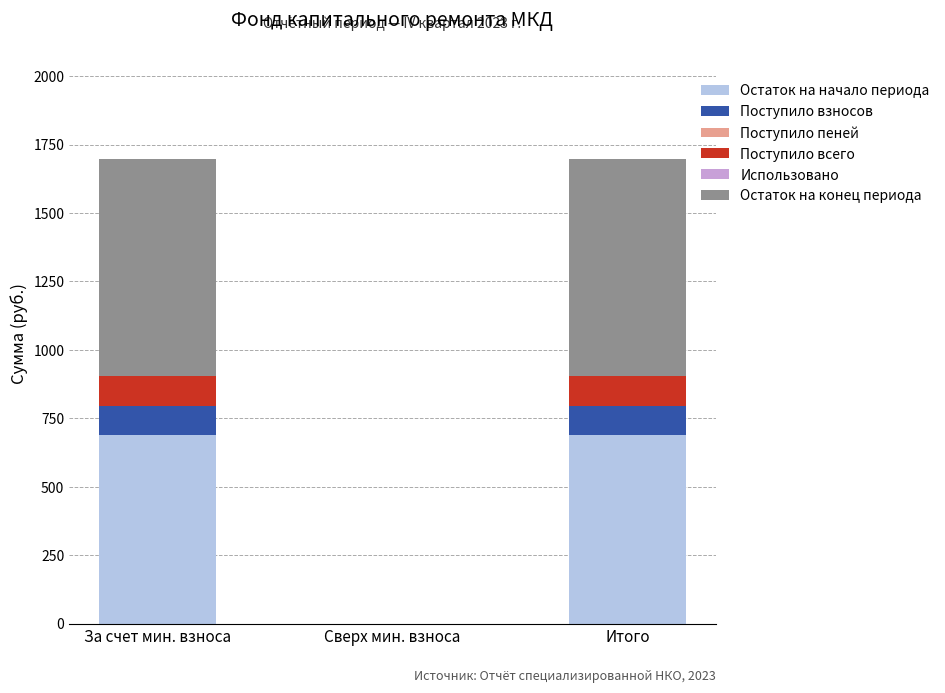

What is the sum of all Остаток на начало периода values?

1378.3